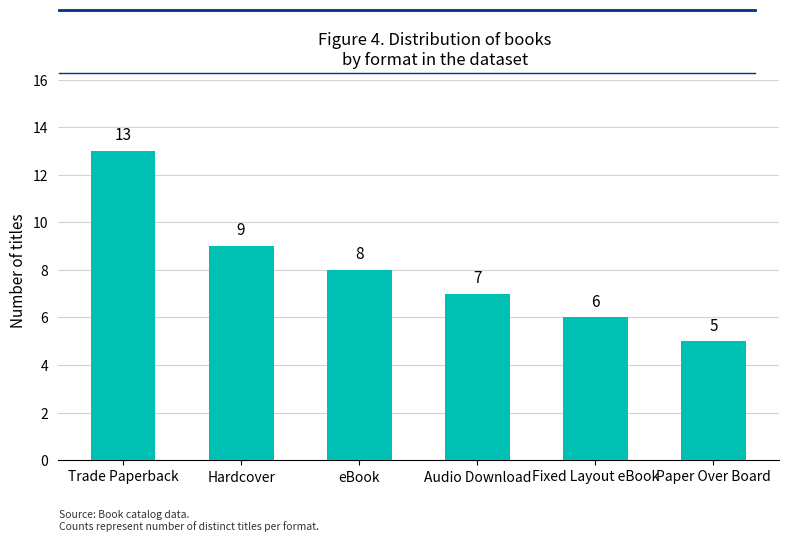

Reading right to left, list all the values displayed in this chart.

Paper Over Board=5	Fixed Layout eBook=6	Audio Download=7	eBook=8	Hardcover=9	Trade Paperback=13